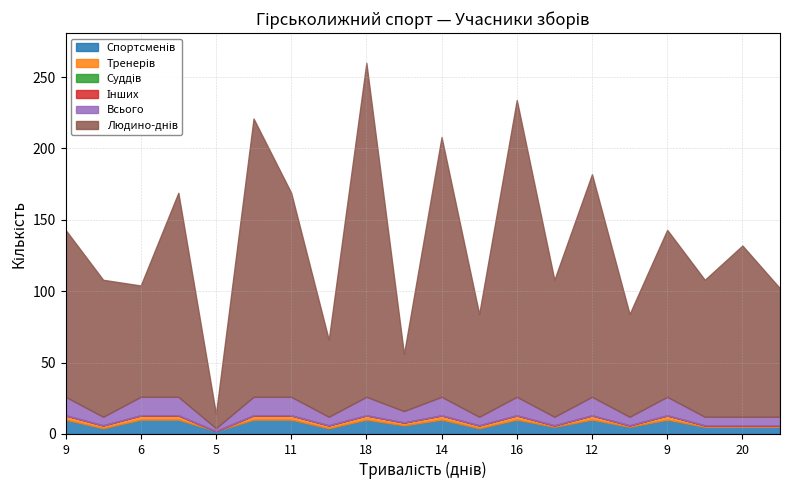

What is the sum of the Спортсменів values at 5 and 20?

7